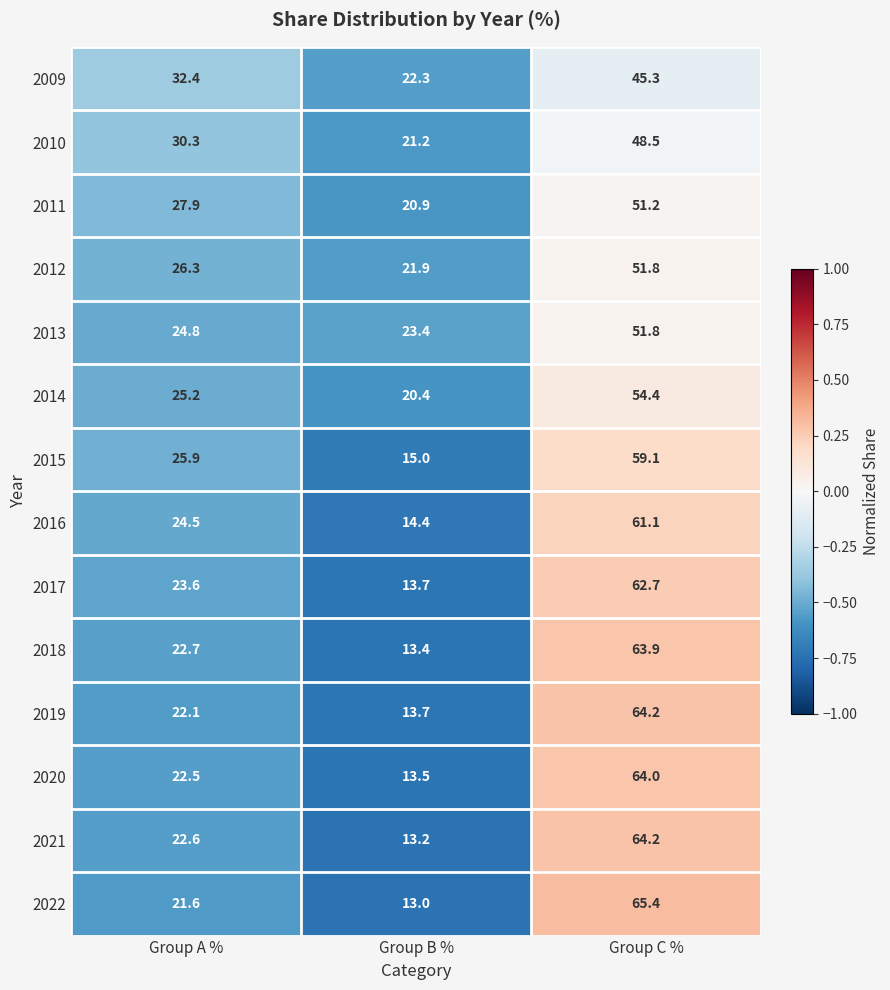

How many values in the 2018 series are below 22?

1